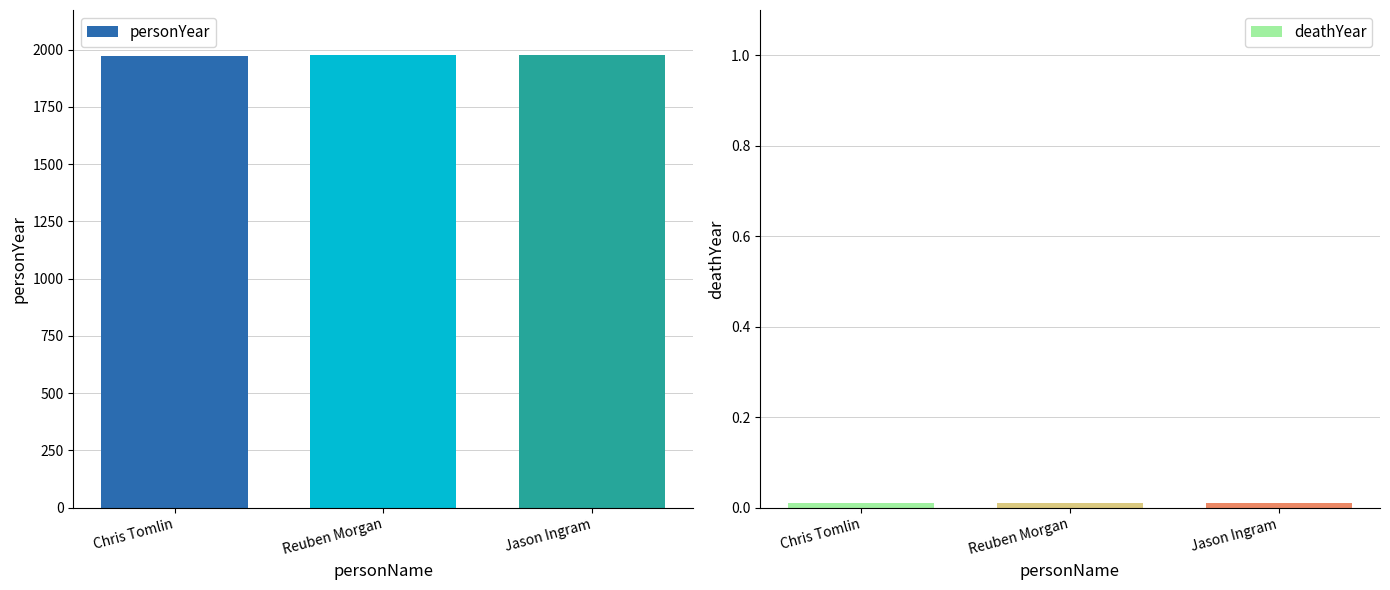

What is the lowest value of the personYear series?

1972